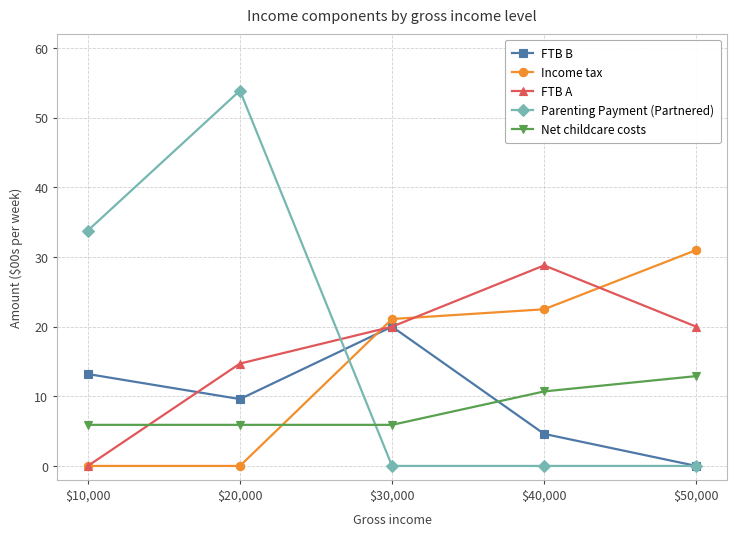

How many data points in FTB A are less than 20?

2